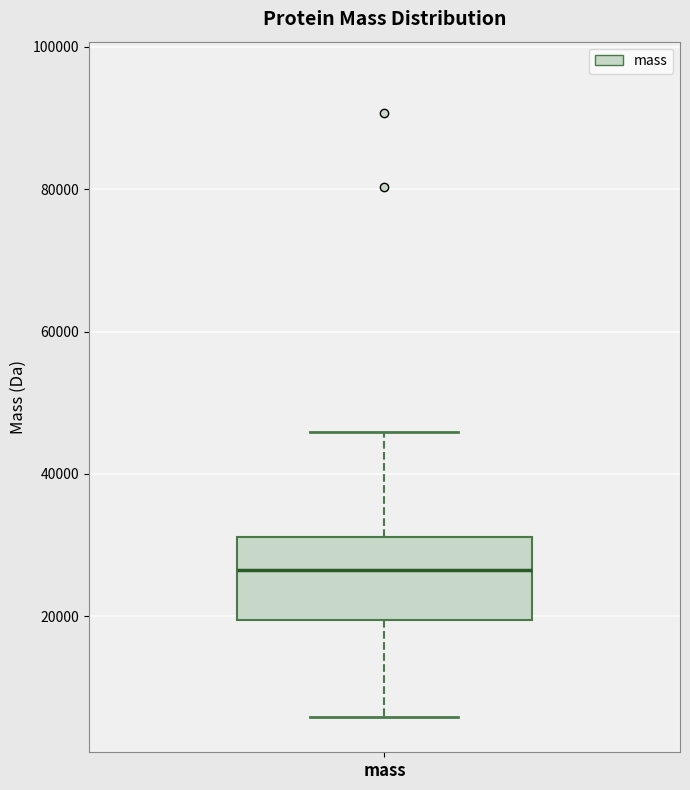

Read this box plot against the y-axis: the position of the median line, the range covered by the box, and the ends of both whiskers. The values are not printed on the chart, so give them approximately, as read against the axis.

median 26000, box 20000 to 32000, whiskers 6000 to 46000